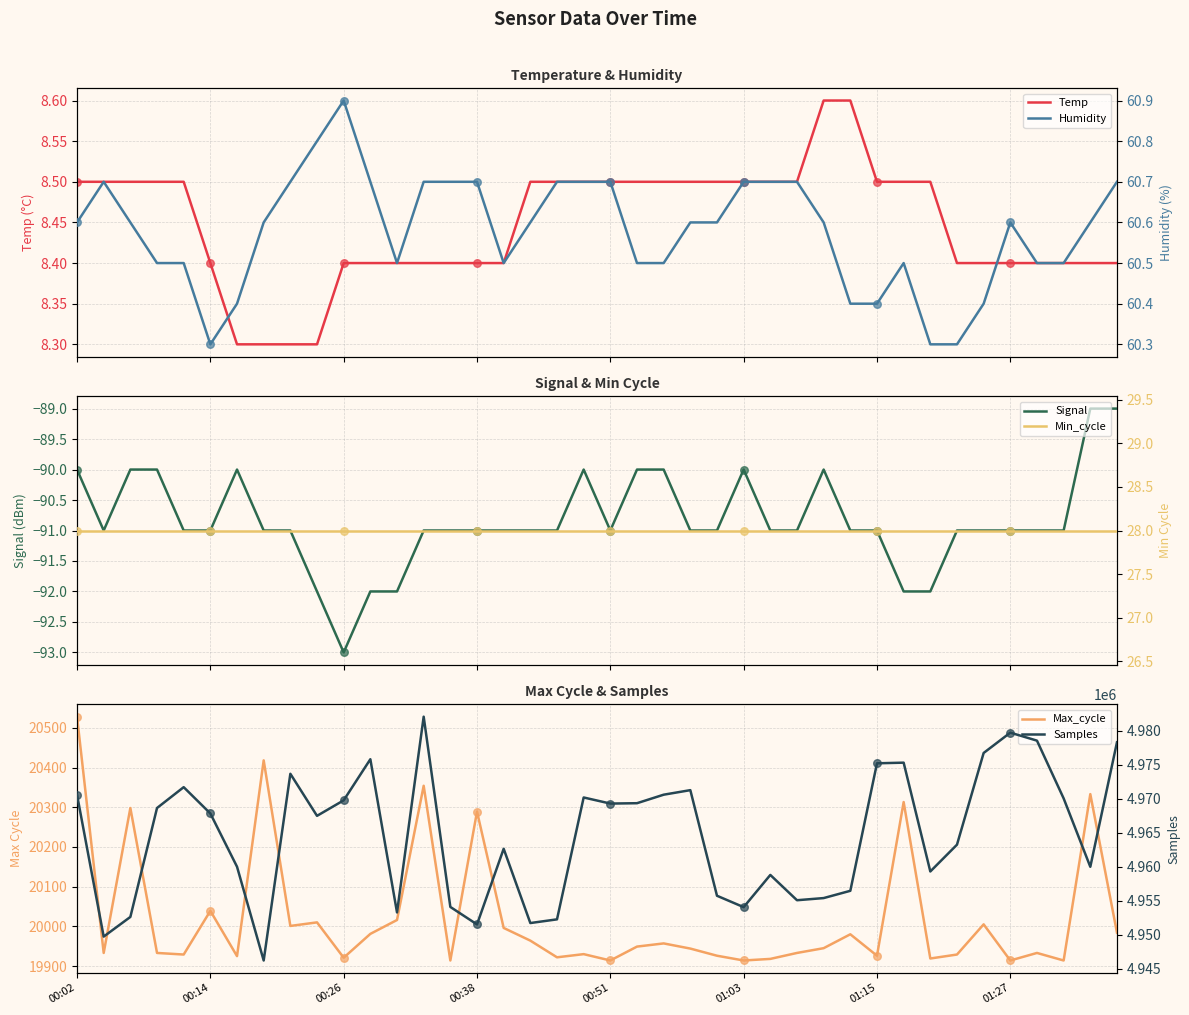

At which category is the sum across all series the highest?

13